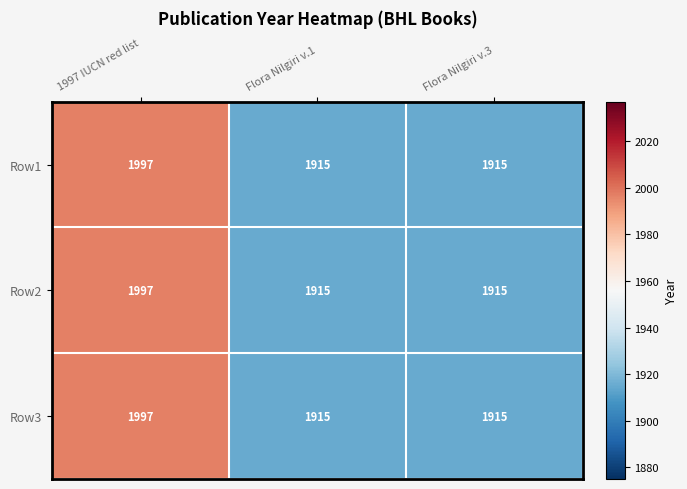

Read the Row1 value at 1997 IUCN red list.

1997